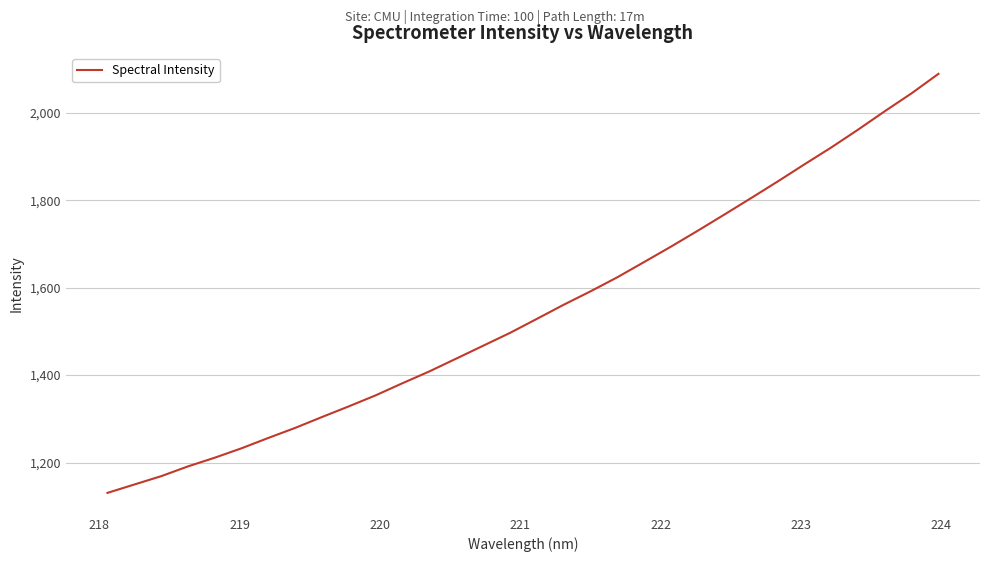

What is the greatest value displayed?

2089.3